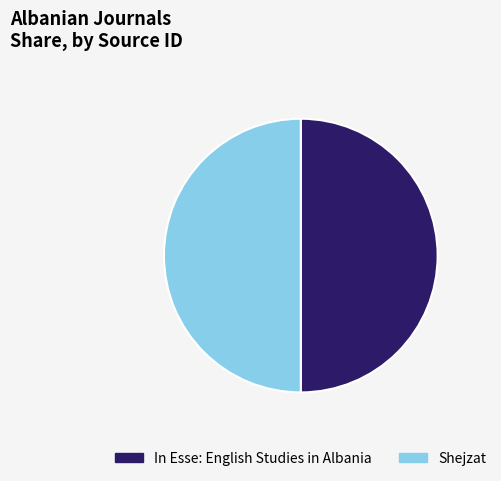

True or false: Shejzat accounts for 39% of the total.

False